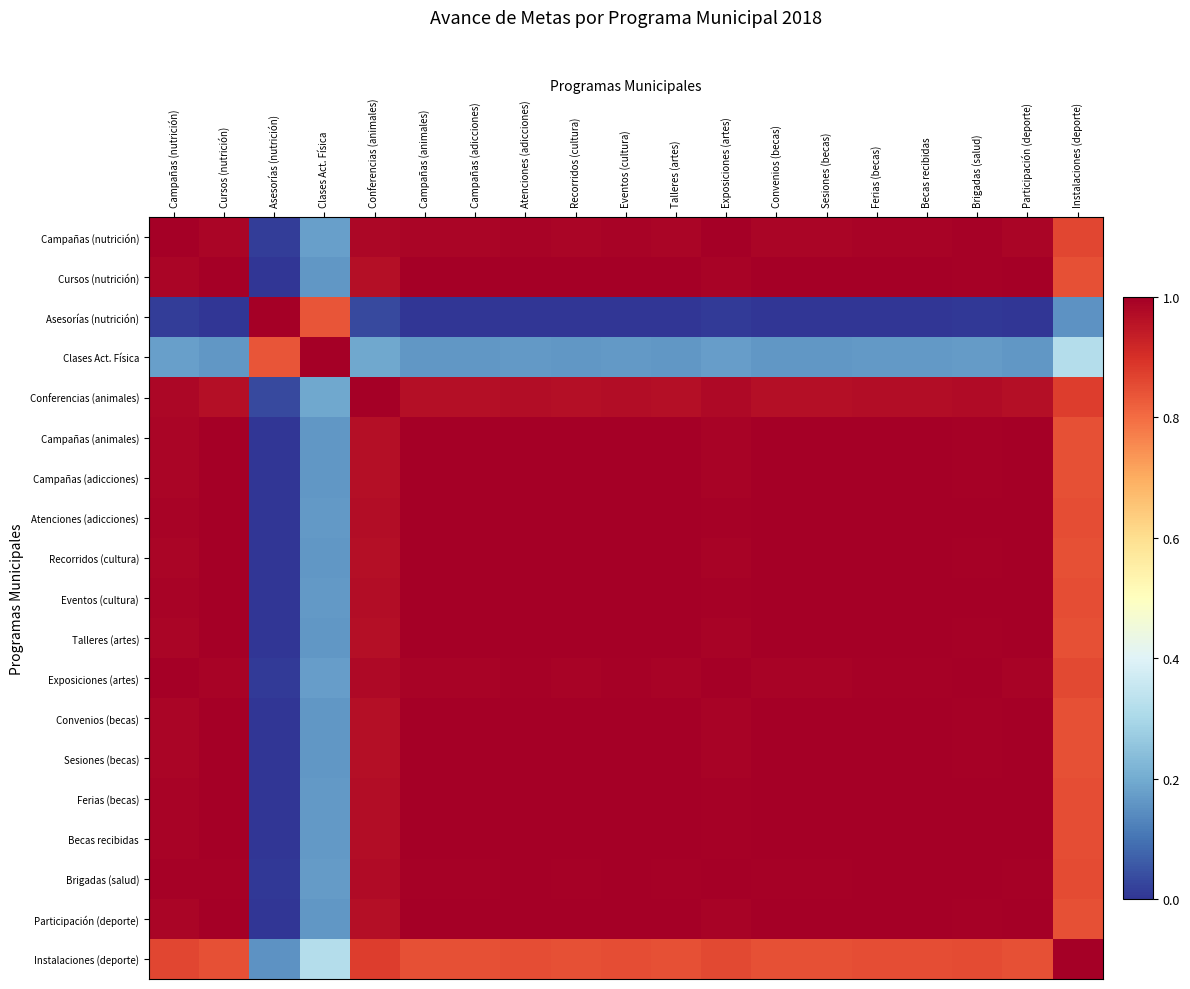

Rank the series at Becas recibidas from lowest to highest value.

Asesorías (nutrición), Clases Act. Física, Instalaciones (deporte), Conferencias (animales), Campañas (nutrición), Exposiciones (artes), Cursos (nutrición), Campañas (animales), Campañas (adicciones), Recorridos (cultura), Talleres (artes), Convenios (becas), Sesiones (becas), Brigadas (salud), Participación (deporte), Atenciones (adicciones), Eventos (cultura), Ferias (becas), Becas recibidas